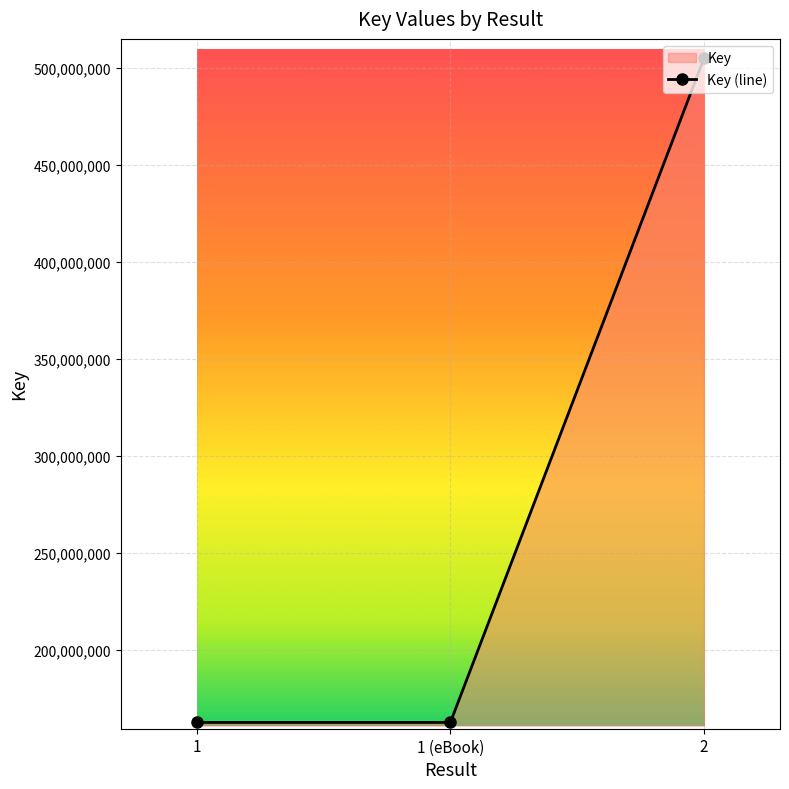

How many values are between 162423852 and 505002311?

3